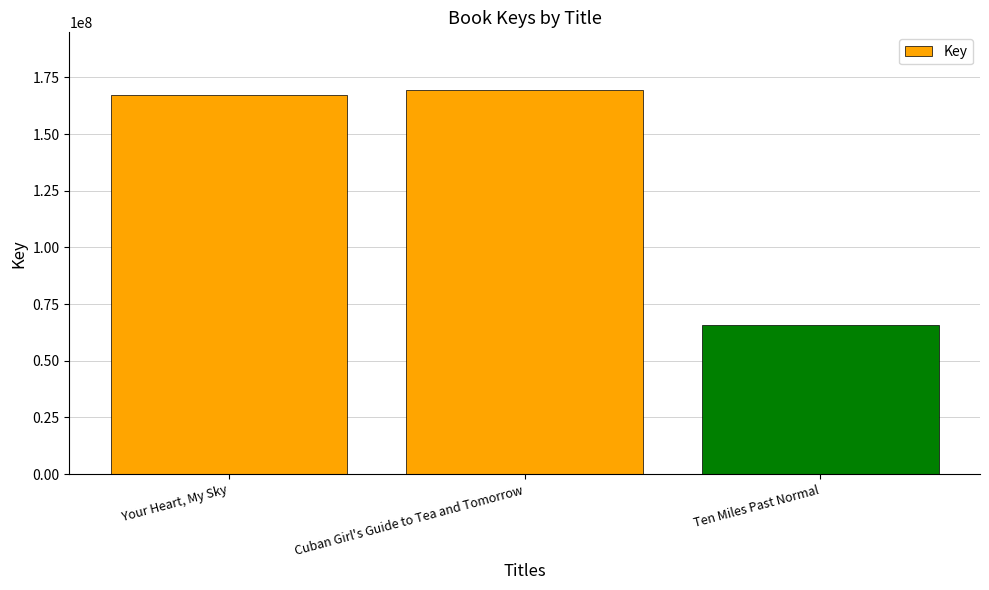

At which label is the value closest to 117687106?

Your Heart, My Sky